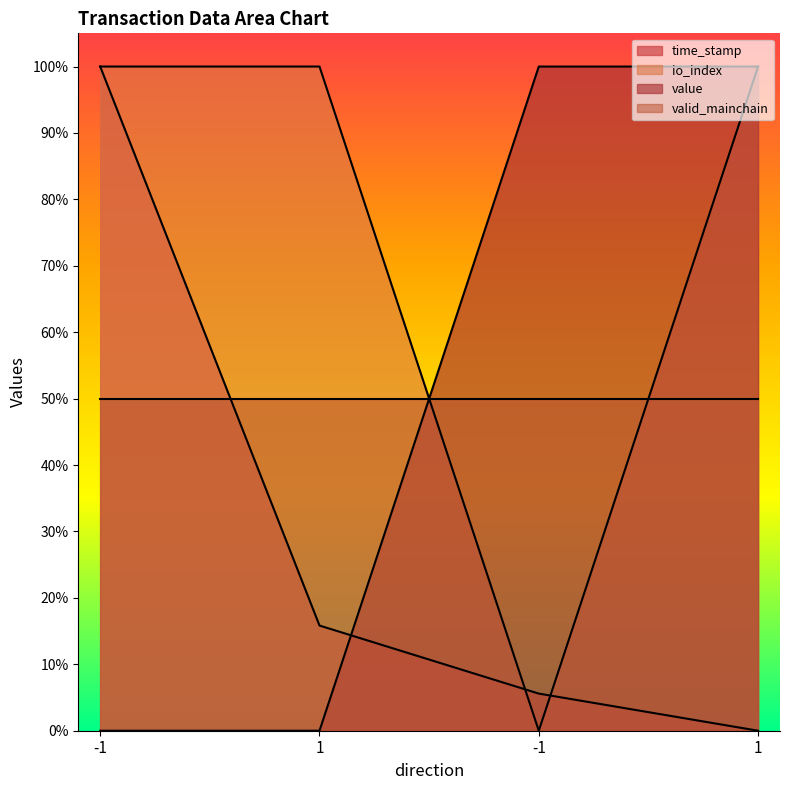

Which series has the widest spread of values?

time_stamp